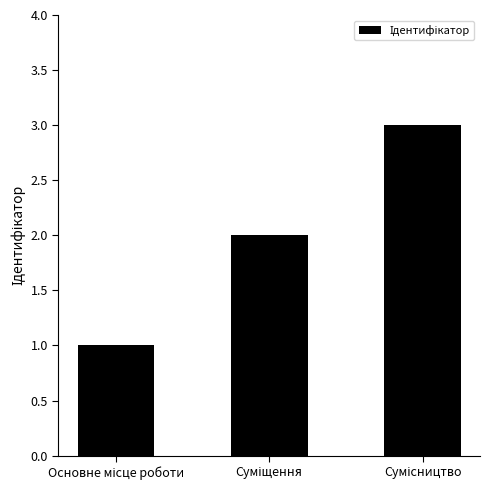

What is the sum of all values?

6